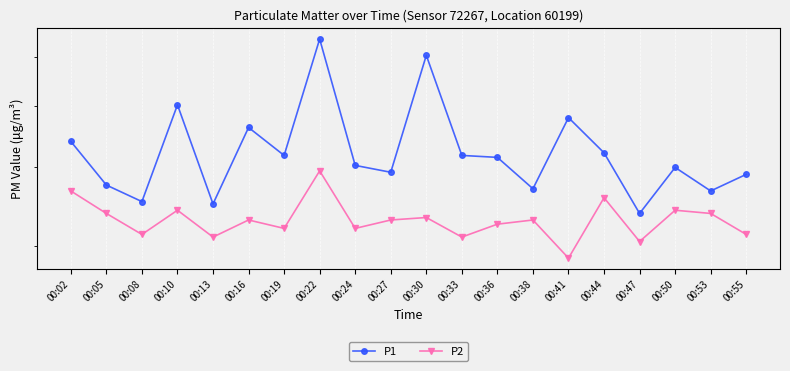

Which series has the largest range (max minus min)?

P1